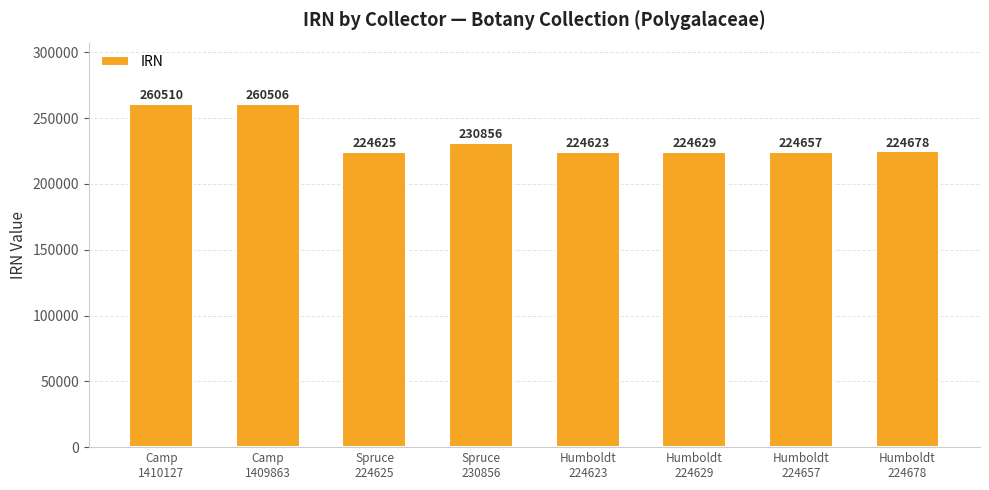

What position from the right is Humboldt
224623?

4